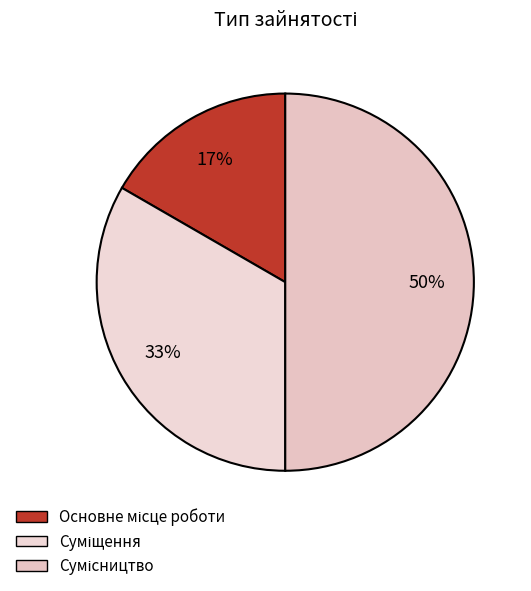

Count the number of slices in the pie.

3